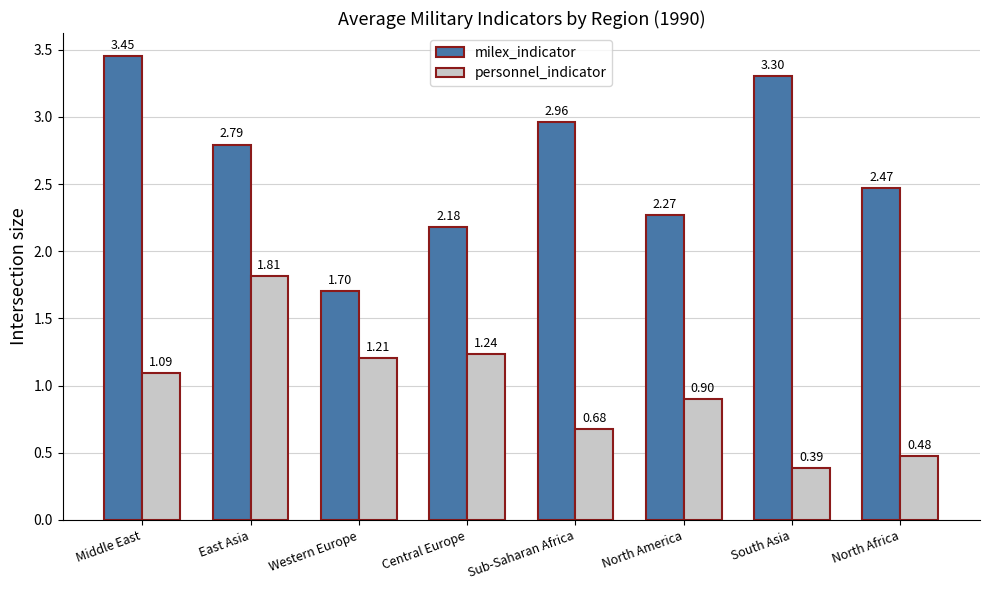

Are the bars grouped side by side (vs. stacked)?

Yes